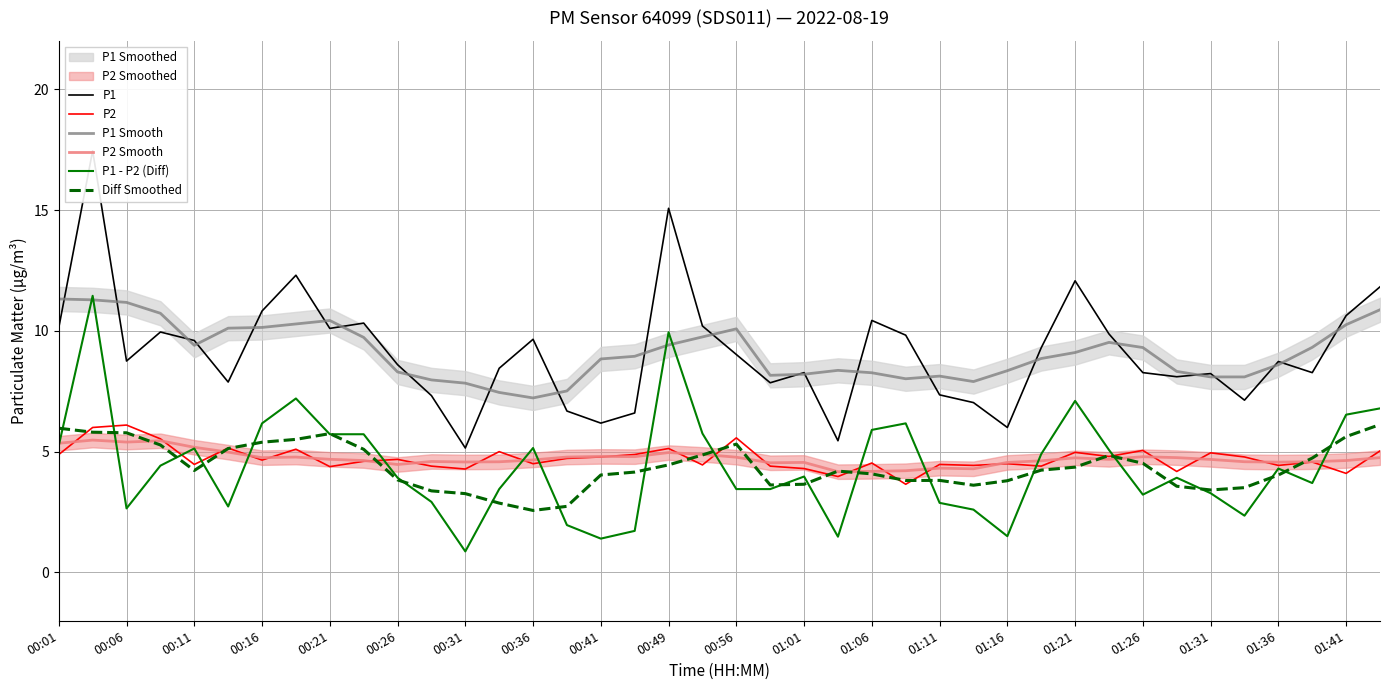

What is the highest value of the P1 Smooth series?

11.3